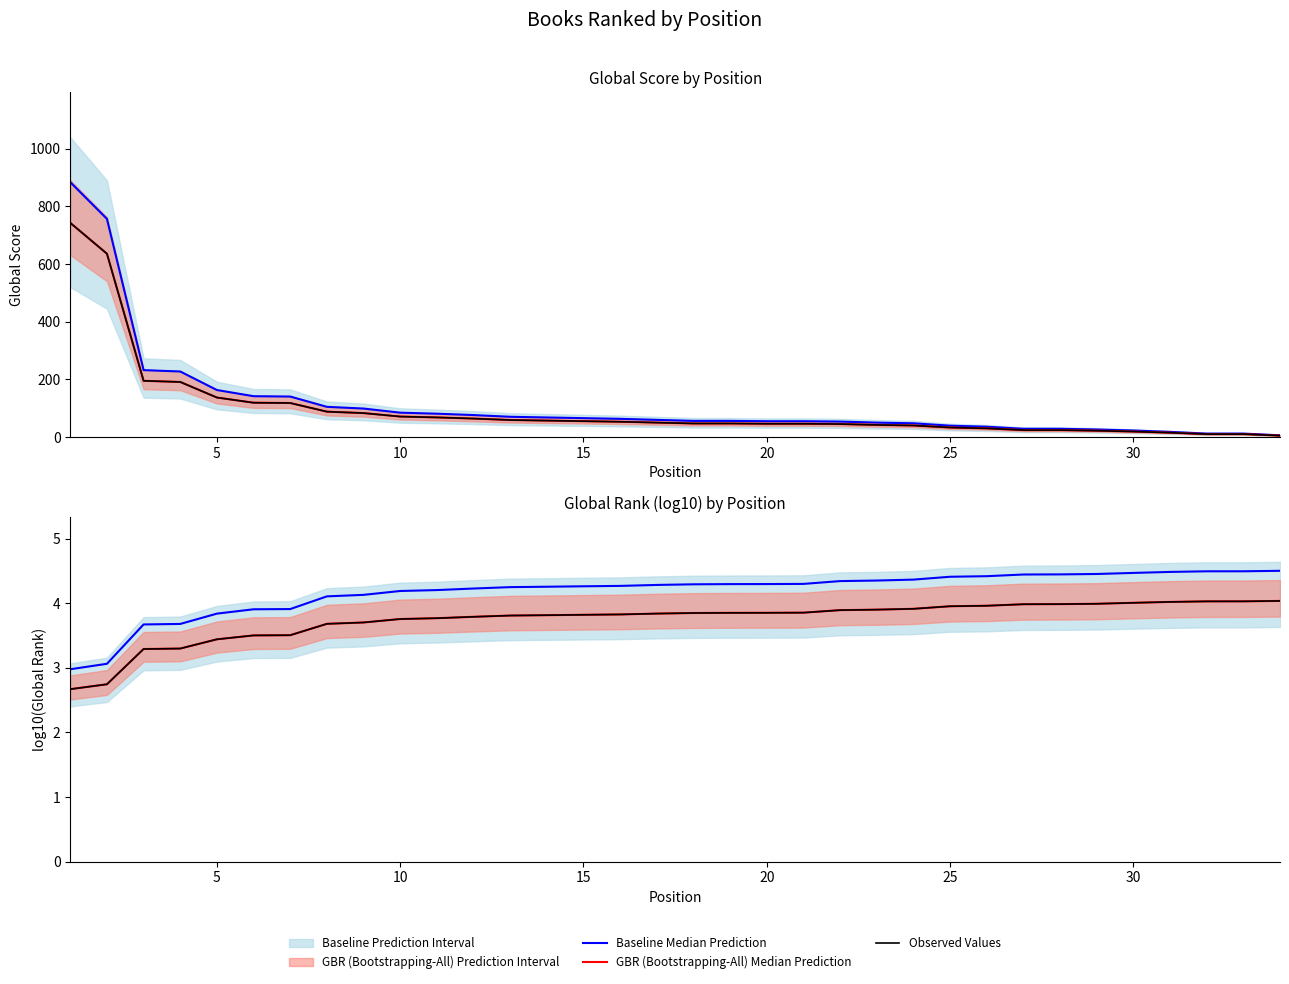

Is it true that Baseline Median Prediction equals 4.3 at 20?

True